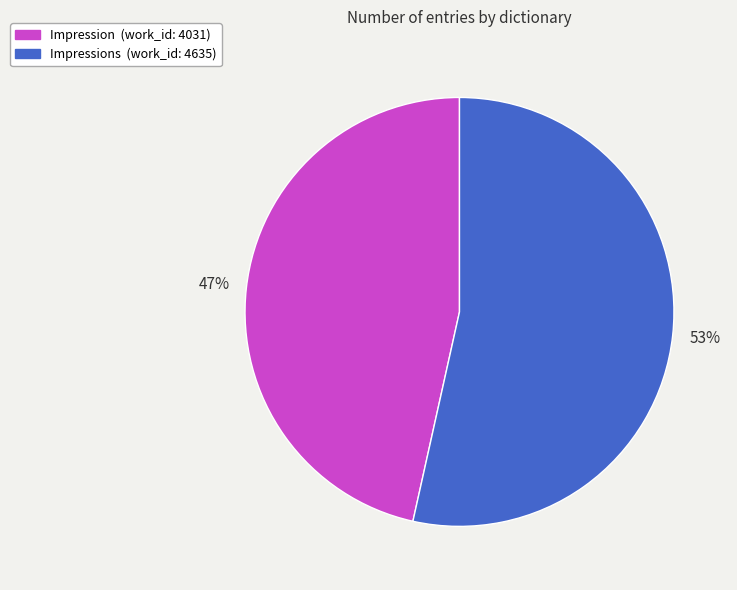

Does any single category account for the majority?

Yes